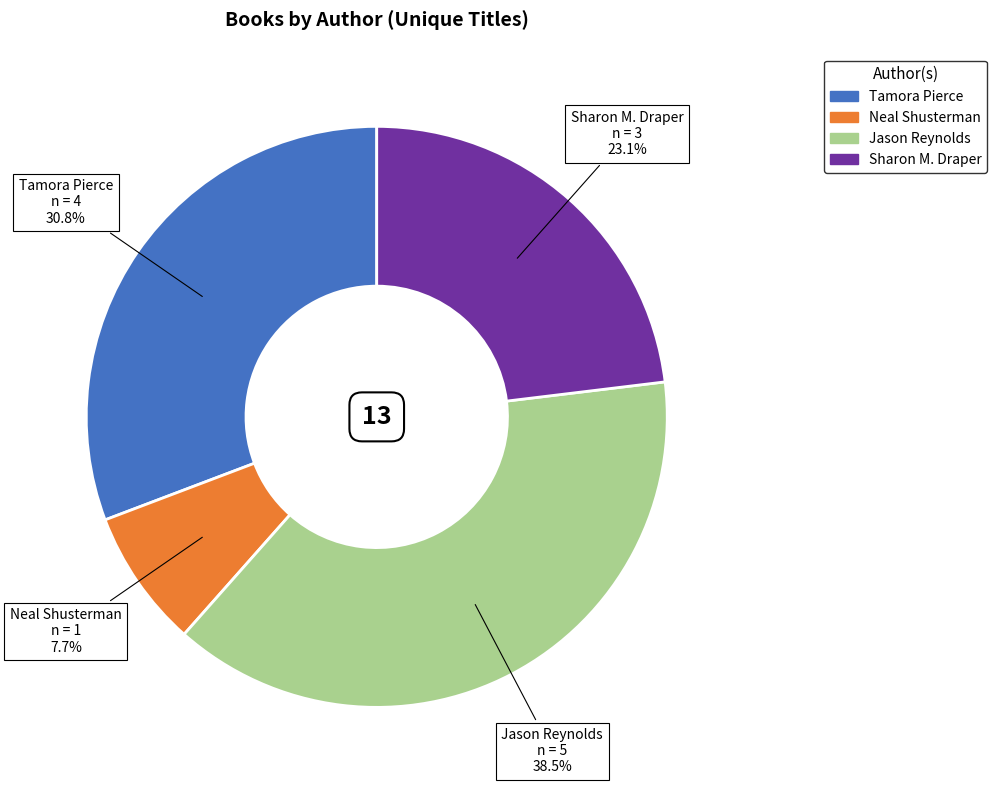

Rank the categories by value from lowest to highest.

Neal Shusterman, Sharon M. Draper, Tamora Pierce, Jason Reynolds